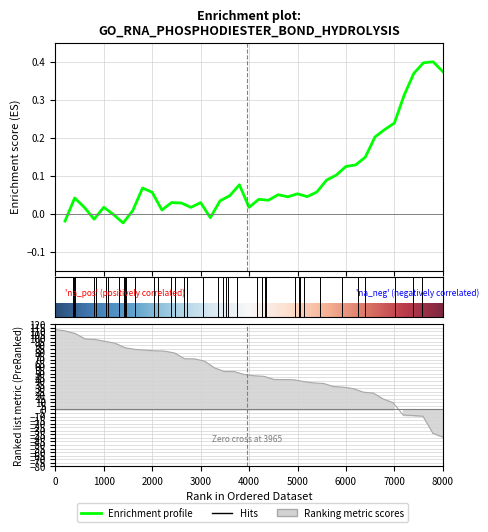

Is it true that x equals 1.0 at 9?

True